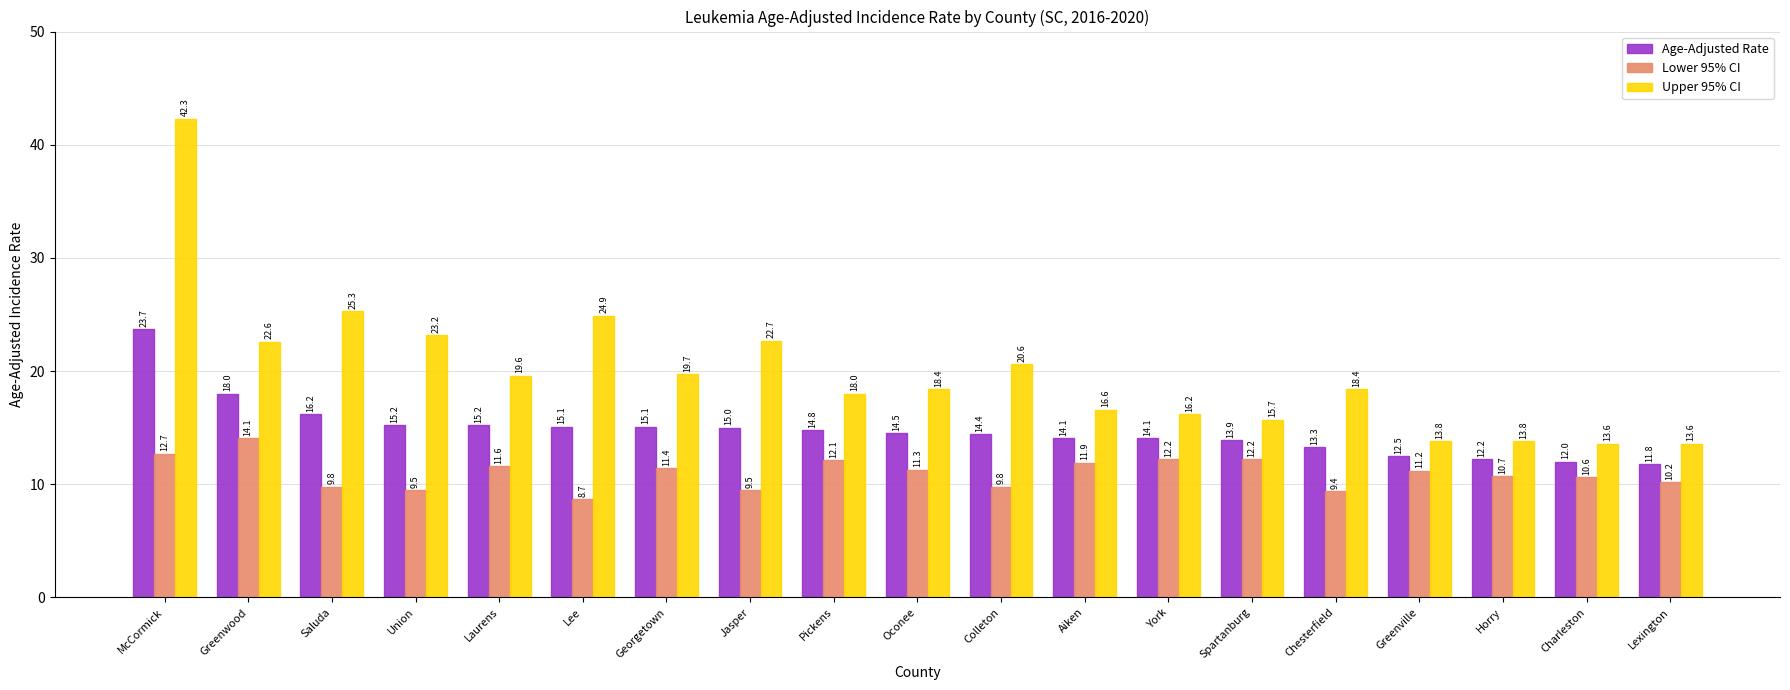

How many data points in Age-Adjusted Rate are less than 14?

6